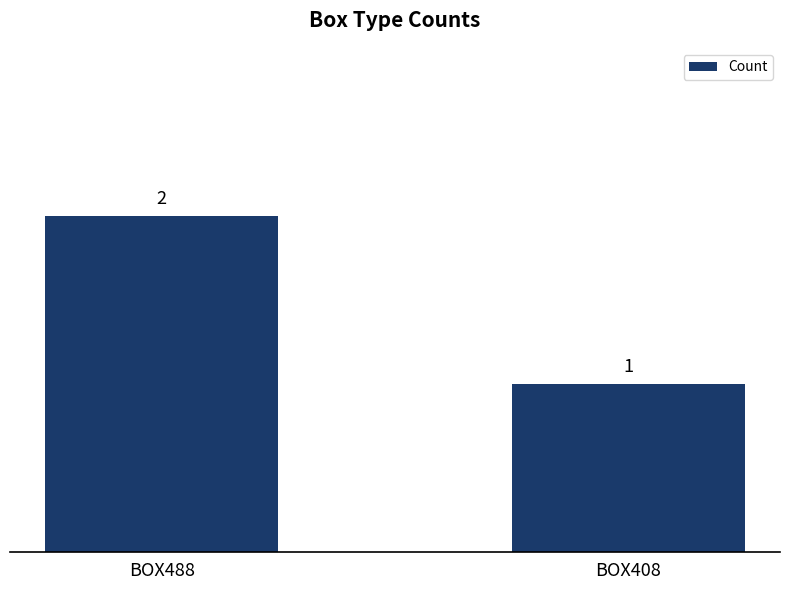

Count the number of data series in this chart.

1